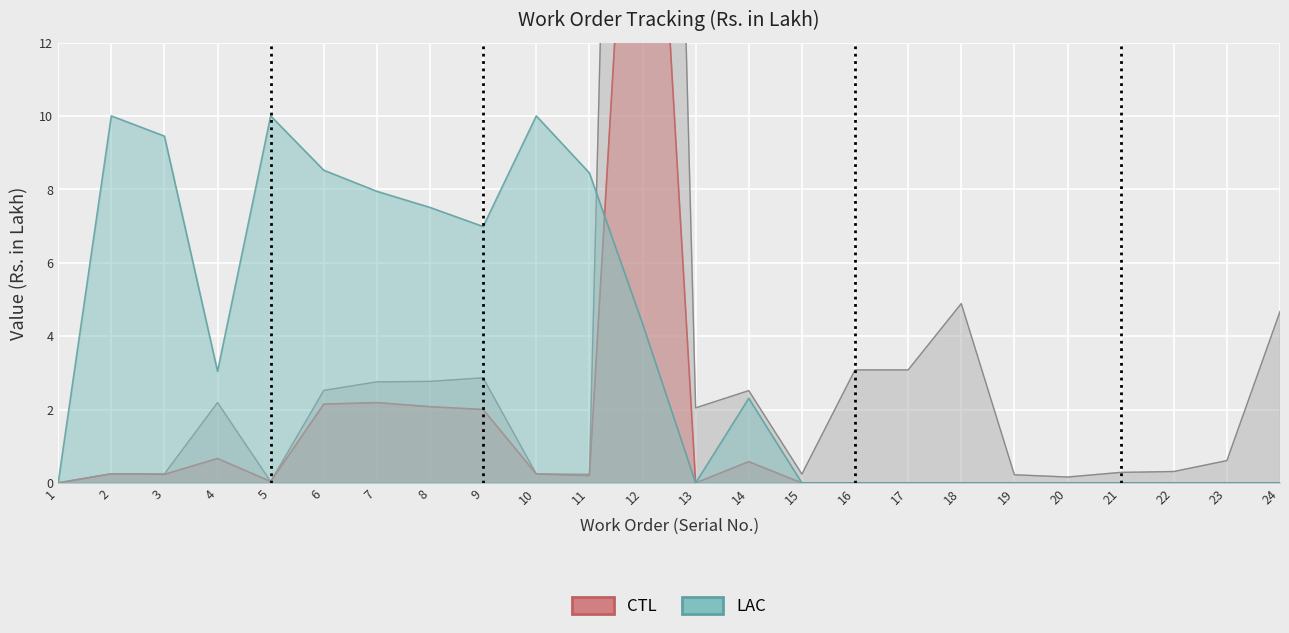

Which series changed the most between 6 and 23?

Payment % (LAC)